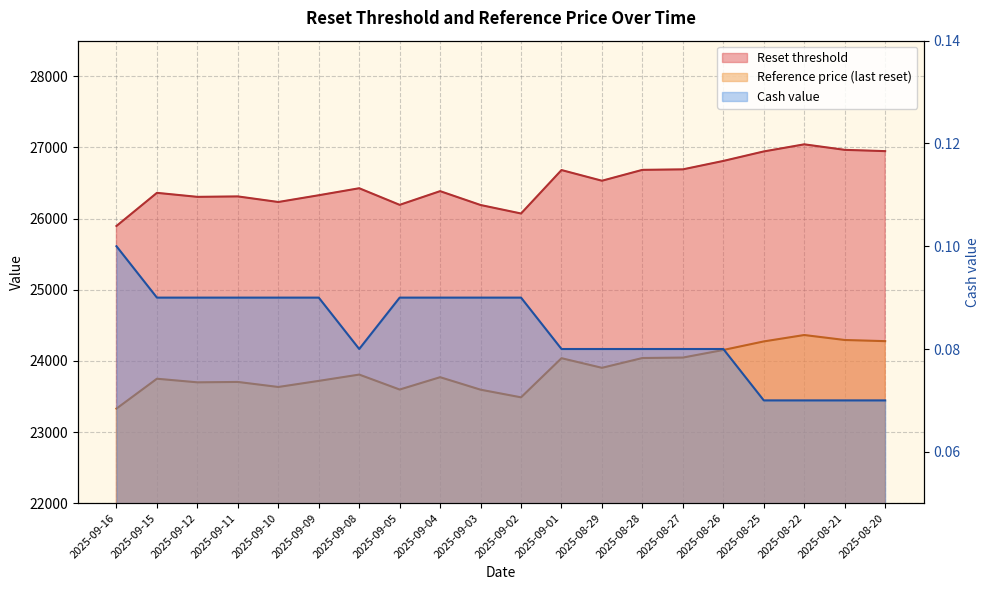

At 2025-09-02, list the series in order from smallest to largest.

Cash value, Reference price (last reset), Reset threshold